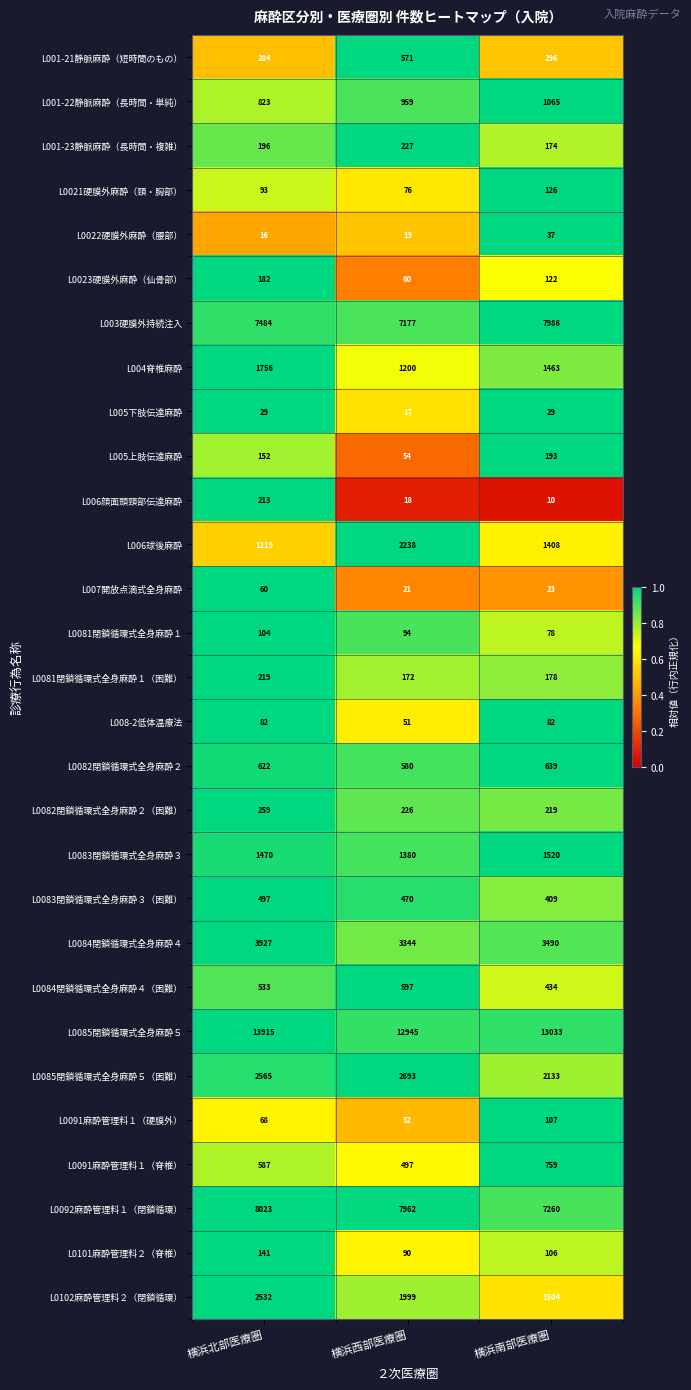

What is the greatest value displayed?

13915